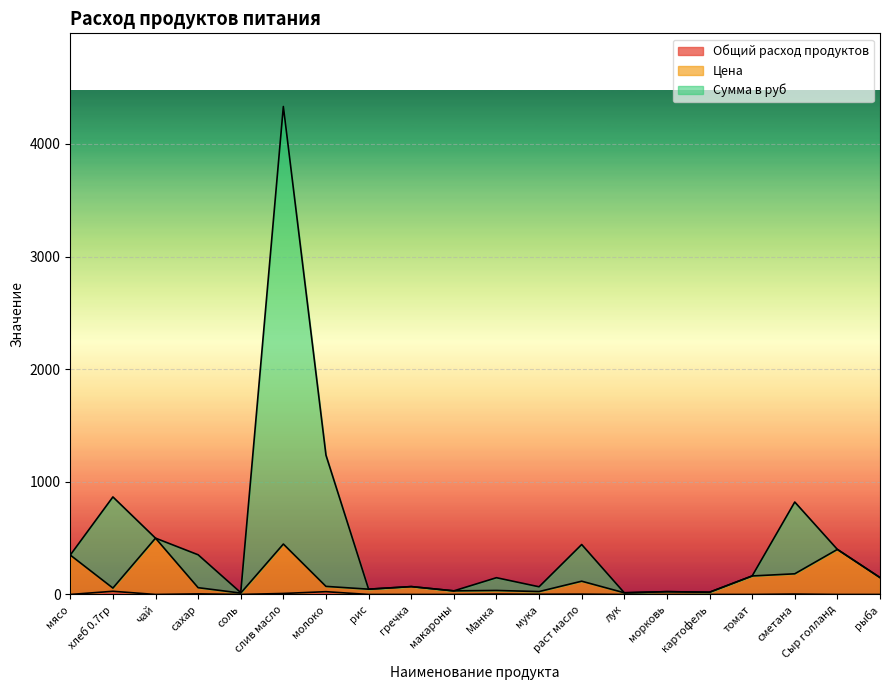

At which category does Общий расход продуктов reach its first local valley?

чай